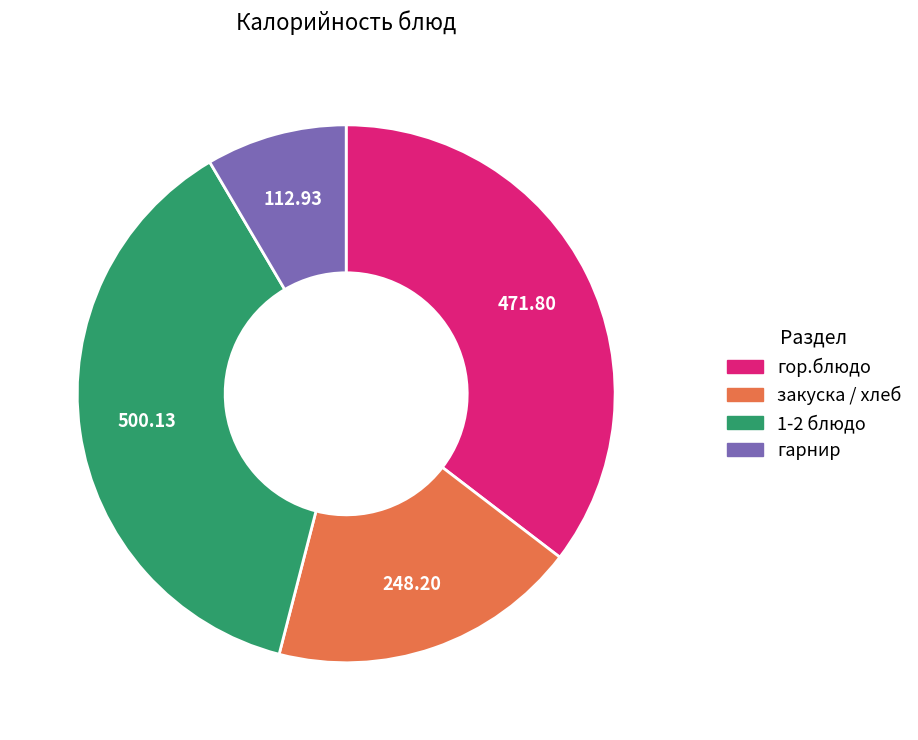

How many segments does this pie chart have?

4